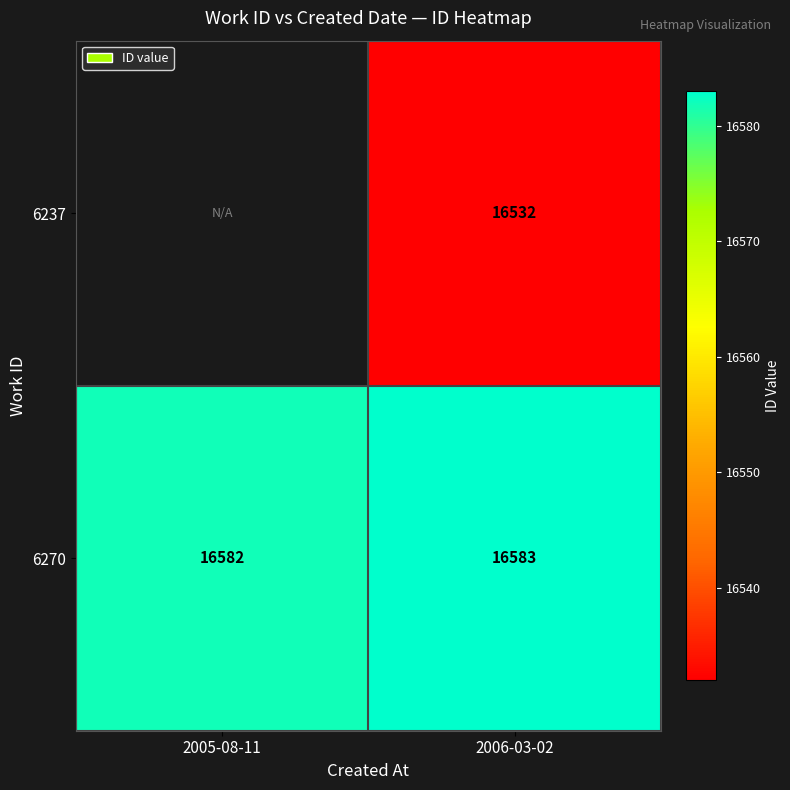

What is the minimum value for 6270?

16582